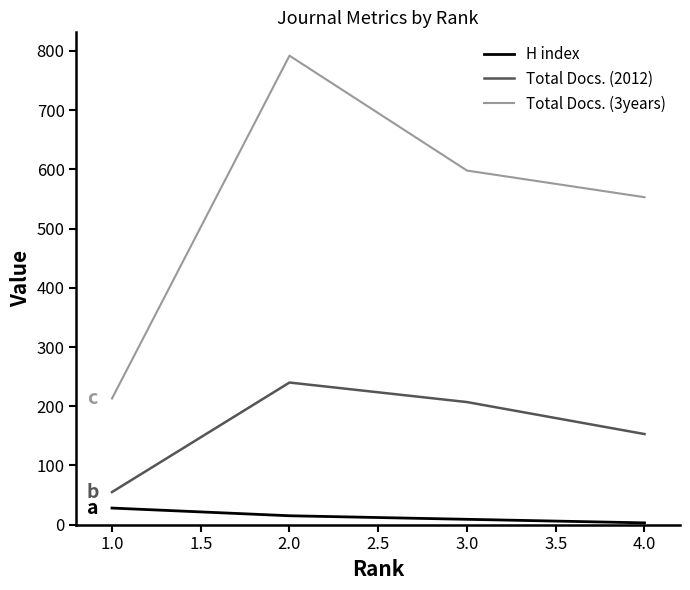

Rank the series by their average value, from lowest to highest.

H index, Total Docs. (2012), Total Docs. (3years)